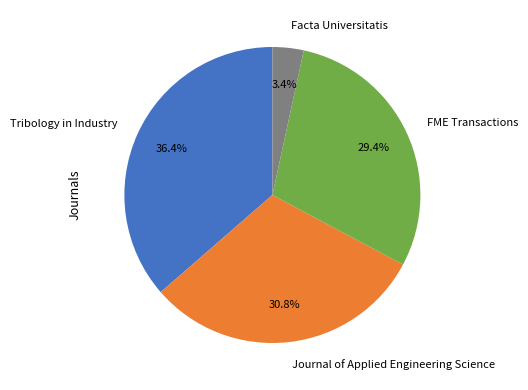

Is there a majority slice in this chart?

No